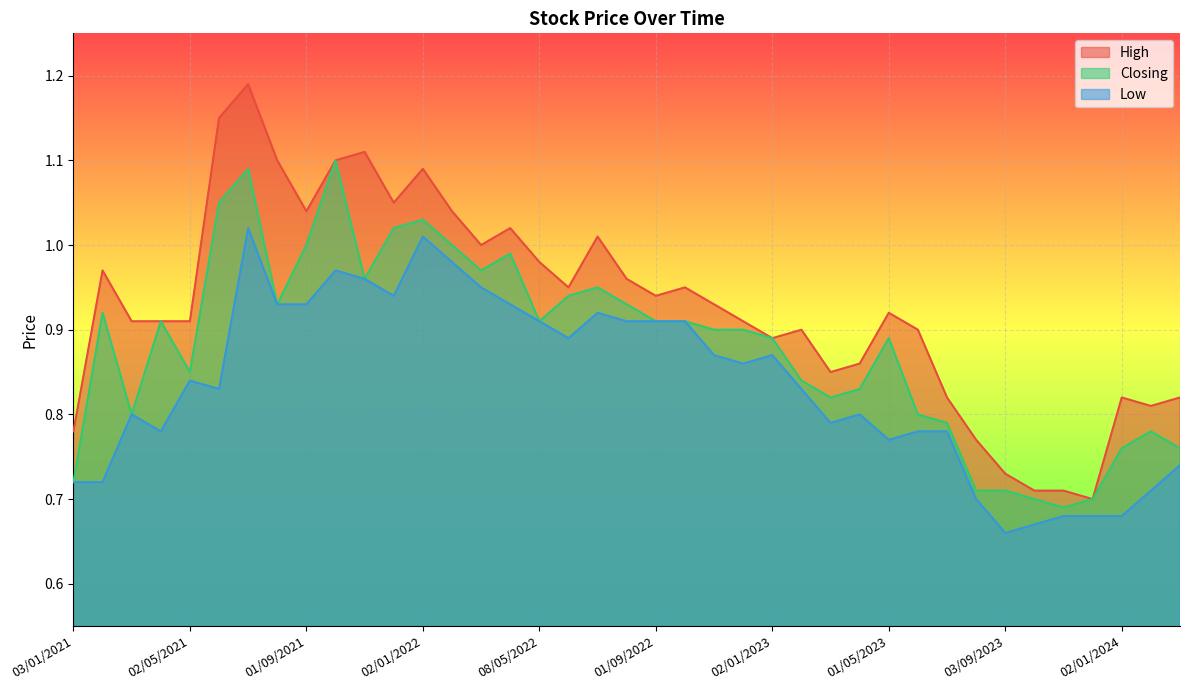

Reading left to right, extract all data points from this chart.

High: 03/01/2021=0.8	01/02/2021=1.0	01/03/2021=0.9	01/04/2021=0.9	02/05/2021=0.9	01/06/2021=1.1	01/07/2021=1.2	01/08/2021=1.1	01/09/2021=1.0	03/10/2021=1.1	01/11/2021=1.1	01/12/2021=1.1	02/01/2022=1.1	01/02/2022=1.0	01/03/2022=1.0	03/04/2022=1.0	08/05/2022=1.0	01/06/2022=0.9	03/07/2022=1.0	01/08/2022=1.0	01/09/2022=0.9	02/10/2022=0.9	01/11/2022=0.9	01/12/2022=0.9	02/01/2023=0.9	01/02/2023=0.9	01/03/2023=0.8	02/04/2023=0.9	01/05/2023=0.9	04/06/2023=0.9	02/07/2023=0.8	01/08/2023=0.8	03/09/2023=0.7	01/10/2023=0.7	01/11/2023=0.7	03/12/2023=0.7	02/01/2024=0.8	01/02/2024=0.8	03/03/2024=0.8
Closing: 03/01/2021=0.7	01/02/2021=0.9	01/03/2021=0.8	01/04/2021=0.9	02/05/2021=0.8	01/06/2021=1.1	01/07/2021=1.1	01/08/2021=0.9	01/09/2021=1.0	03/10/2021=1.1	01/11/2021=1.0	01/12/2021=1.0	02/01/2022=1.0	01/02/2022=1.0	01/03/2022=1.0	03/04/2022=1.0	08/05/2022=0.9	01/06/2022=0.9	03/07/2022=0.9	01/08/2022=0.9	01/09/2022=0.9	02/10/2022=0.9	01/11/2022=0.9	01/12/2022=0.9	02/01/2023=0.9	01/02/2023=0.8	01/03/2023=0.8	02/04/2023=0.8	01/05/2023=0.9	04/06/2023=0.8	02/07/2023=0.8	01/08/2023=0.7	03/09/2023=0.7	01/10/2023=0.7	01/11/2023=0.7	03/12/2023=0.7	02/01/2024=0.8	01/02/2024=0.8	03/03/2024=0.8
Low: 03/01/2021=0.7	01/02/2021=0.7	01/03/2021=0.8	01/04/2021=0.8	02/05/2021=0.8	01/06/2021=0.8	01/07/2021=1.0	01/08/2021=0.9	01/09/2021=0.9	03/10/2021=1.0	01/11/2021=1.0	01/12/2021=0.9	02/01/2022=1.0	01/02/2022=1.0	01/03/2022=0.9	03/04/2022=0.9	08/05/2022=0.9	01/06/2022=0.9	03/07/2022=0.9	01/08/2022=0.9	01/09/2022=0.9	02/10/2022=0.9	01/11/2022=0.9	01/12/2022=0.9	02/01/2023=0.9	01/02/2023=0.8	01/03/2023=0.8	02/04/2023=0.8	01/05/2023=0.8	04/06/2023=0.8	02/07/2023=0.8	01/08/2023=0.7	03/09/2023=0.7	01/10/2023=0.7	01/11/2023=0.7	03/12/2023=0.7	02/01/2024=0.7	01/02/2024=0.7	03/03/2024=0.7